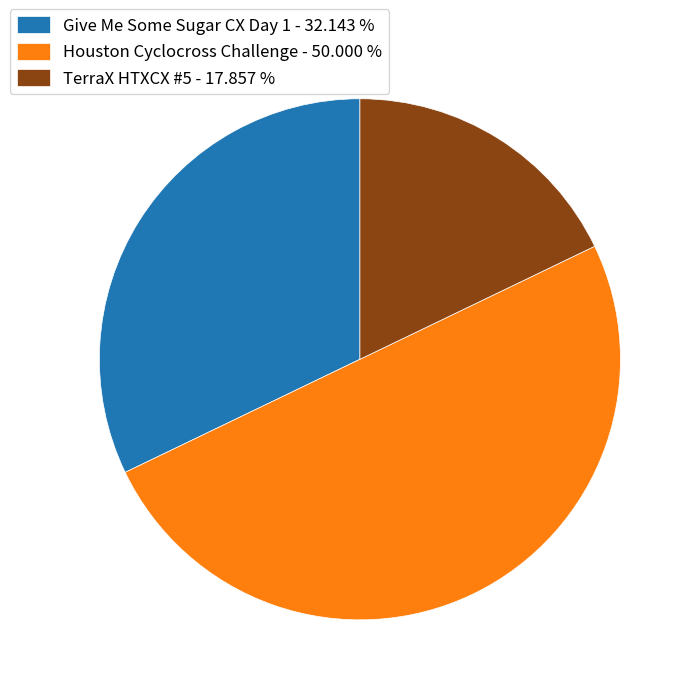

Is the sum of Houston Cyclocross Challenge and Give Me Some Sugar CX Day 1 greater than half?

Yes